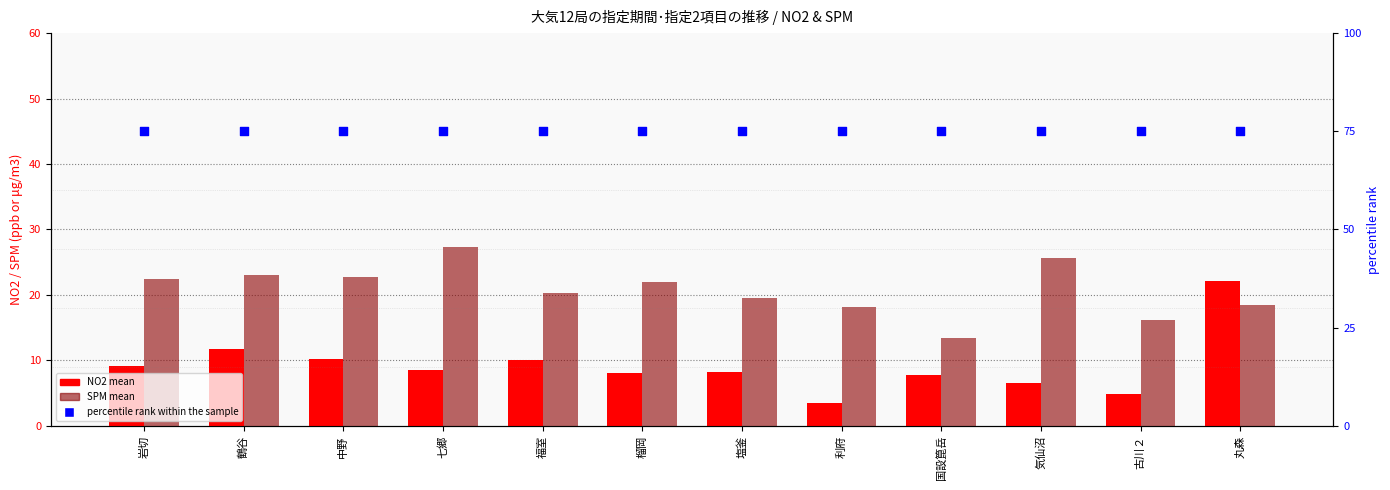

What are all the series names shown in the legend?

NO2 mean, SPM mean, percentile rank within the sample